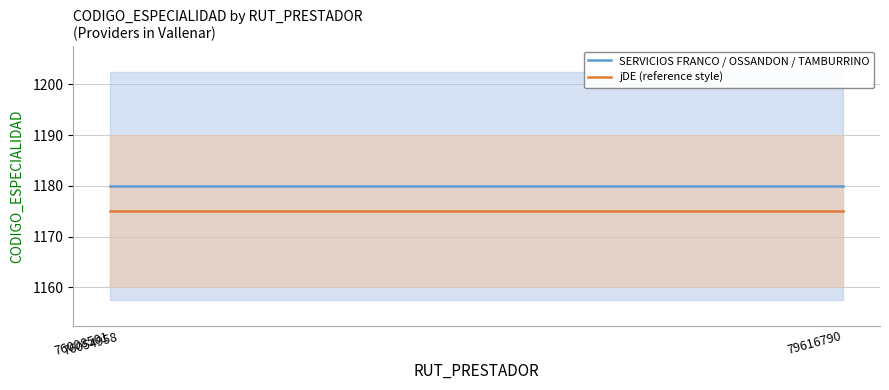

Which label corresponds to the smallest value in the chart?

76008501